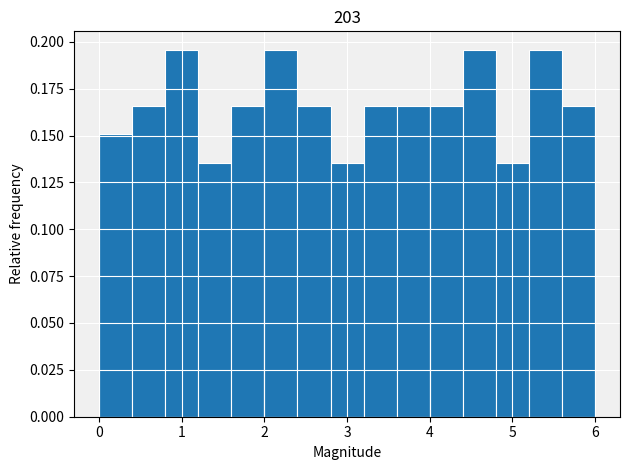

What is the height of the bar covering 1.2 to 1.6 on the x-axis? The values are not printed on the chart, so give them approximately, as read against the axis.

0.135